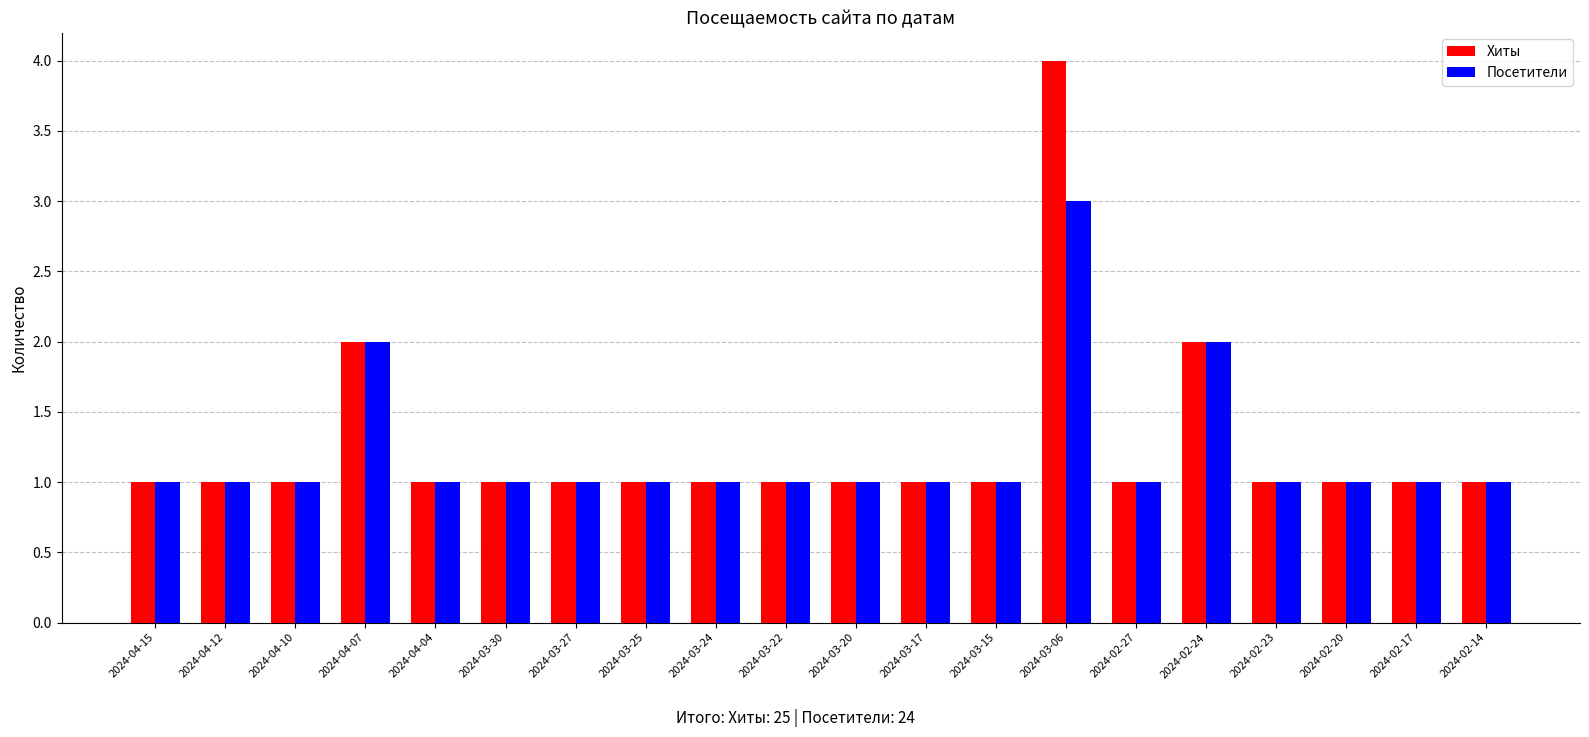

Which series has the widest spread of values?

Хиты